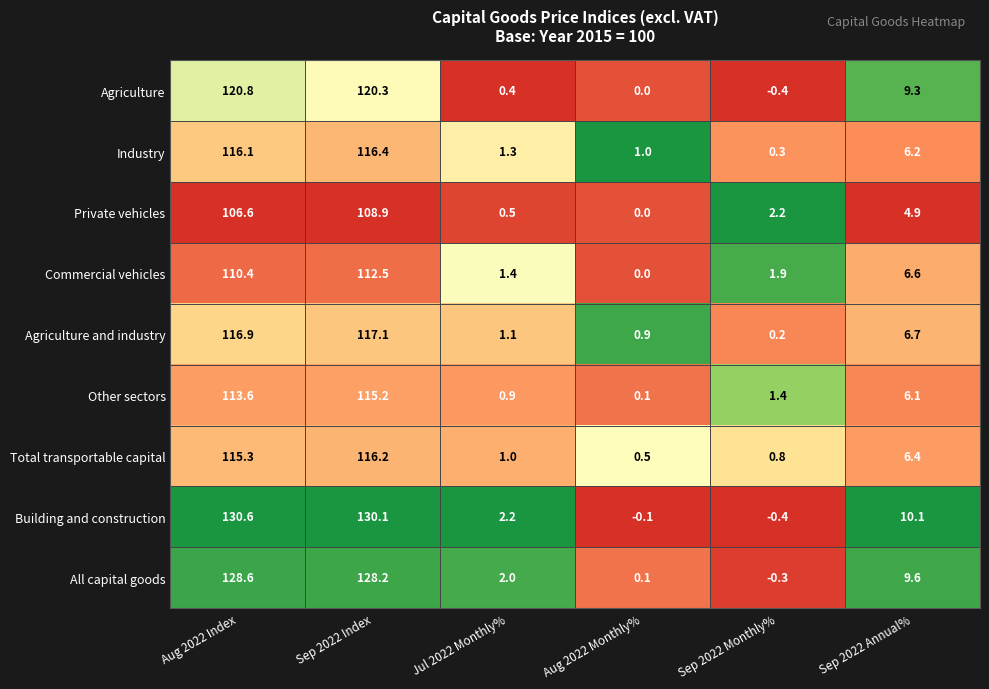

List the labels in order of Total transportable capital value, largest first.

Sep 2022 Index, Aug 2022 Index, Sep 2022 Annual%, Jul 2022 Monthly%, Sep 2022 Monthly%, Aug 2022 Monthly%